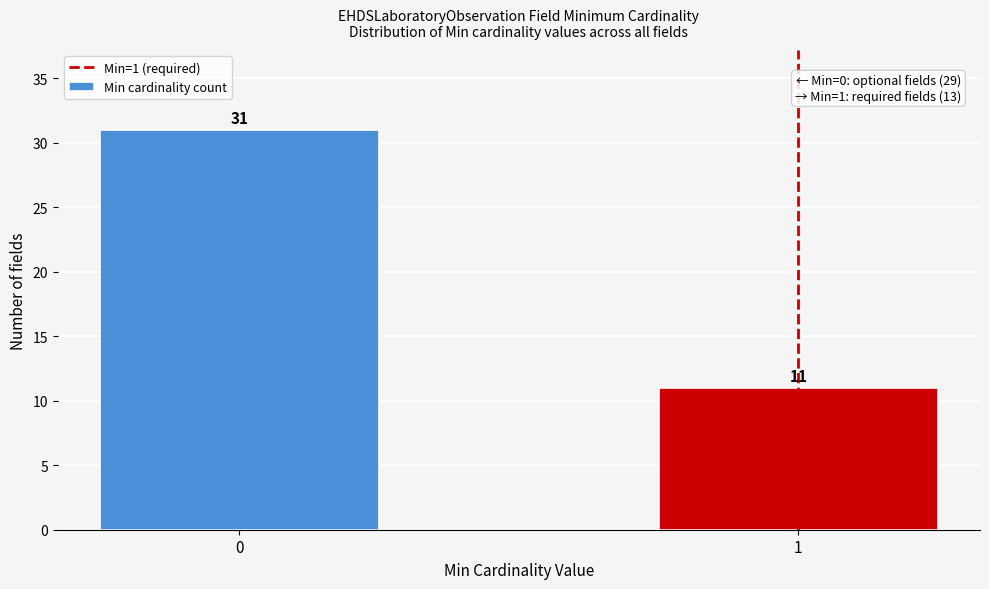

Reading left to right, transcribe all the data shown in this chart.

0=31	1=11